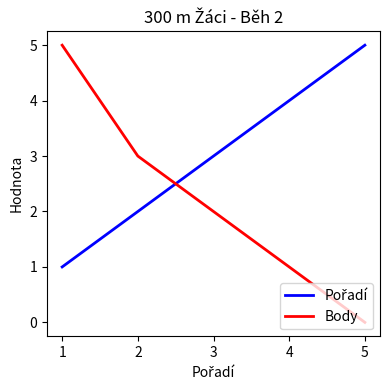

Which series has the largest range (max minus min)?

Body